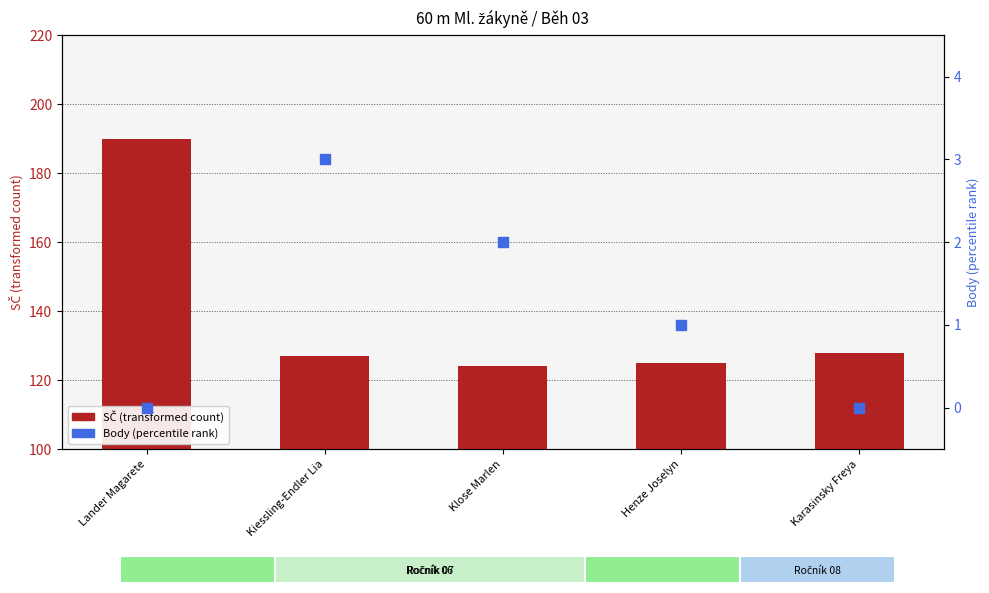

Which series contains the highest Y value?

SČ (transformed count)